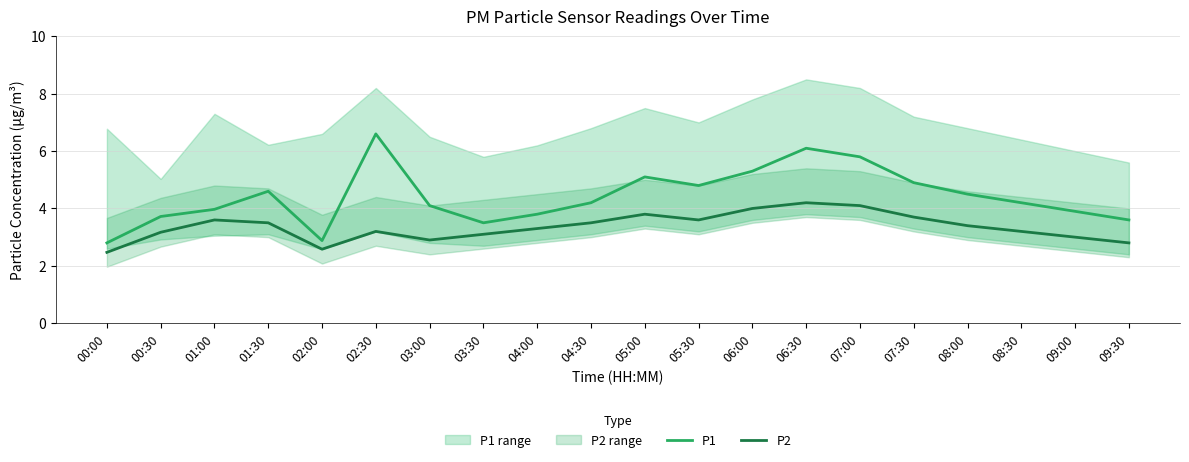

Where is the first local minimum for P2?

02:00